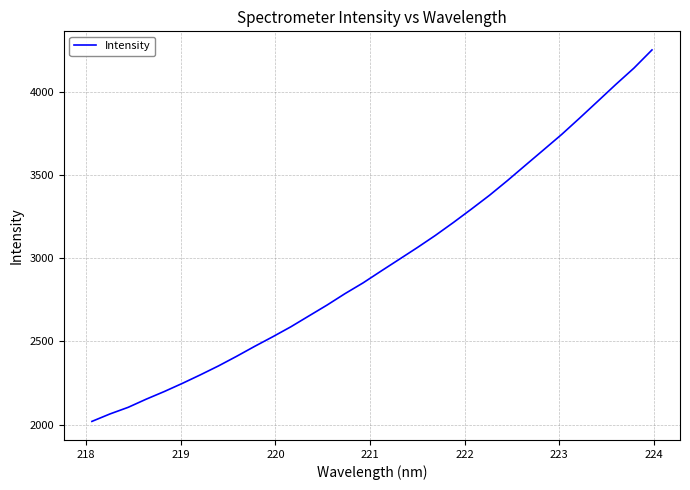

What is the difference between the maximum and minimum values?

2229.4